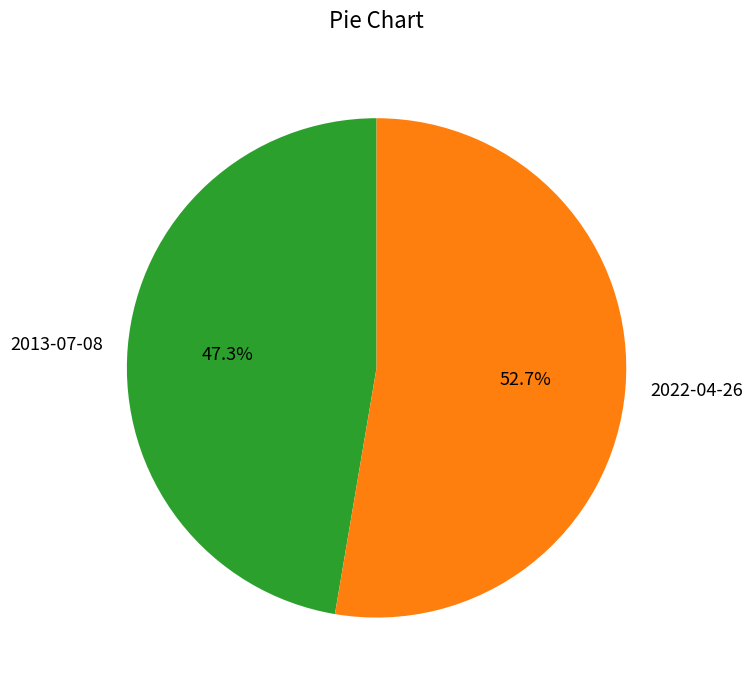

What is the largest slice in the pie chart?

2022-04-26